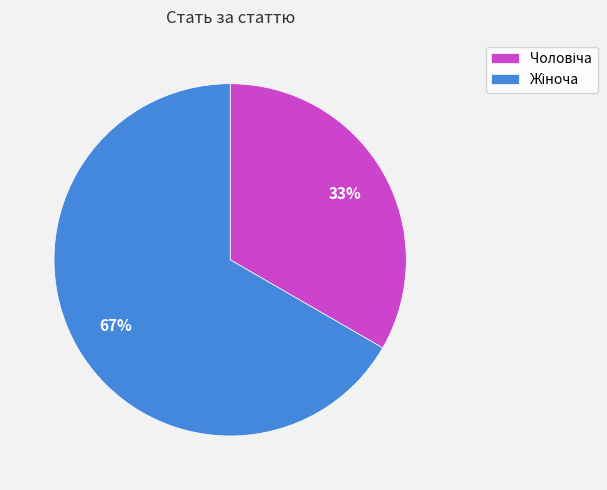

To the nearest percent, what is the average slice percentage?

50%